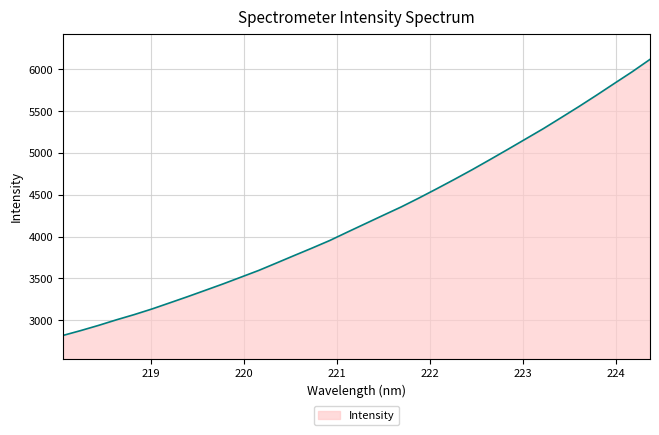

What is the minimum value shown in the chart?

2817.5